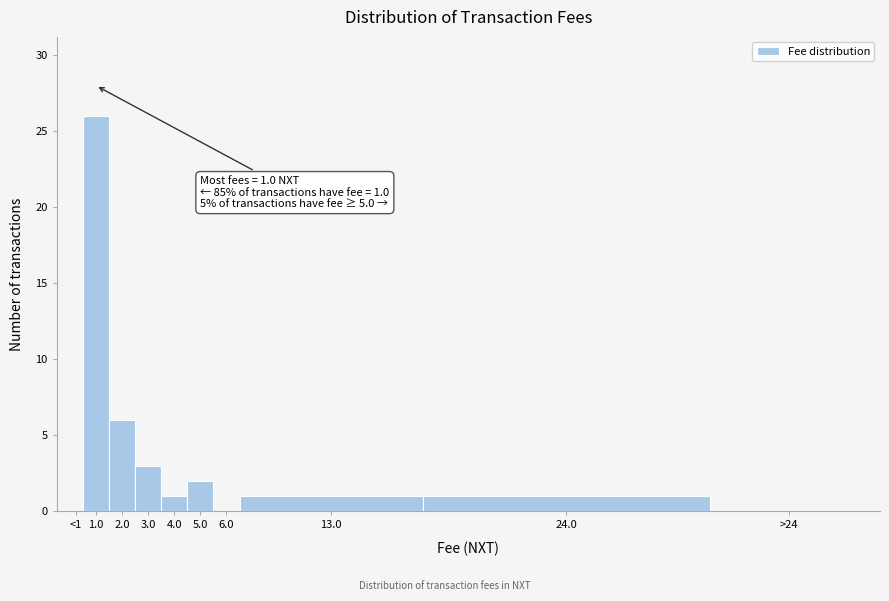

Reading right to left, what are all the values shown in this chart?

>24=0	24.0=1	13.0=1	6.0=0	5.0=2	4.0=1	3.0=3	2.0=6	1.0=26	<1=0